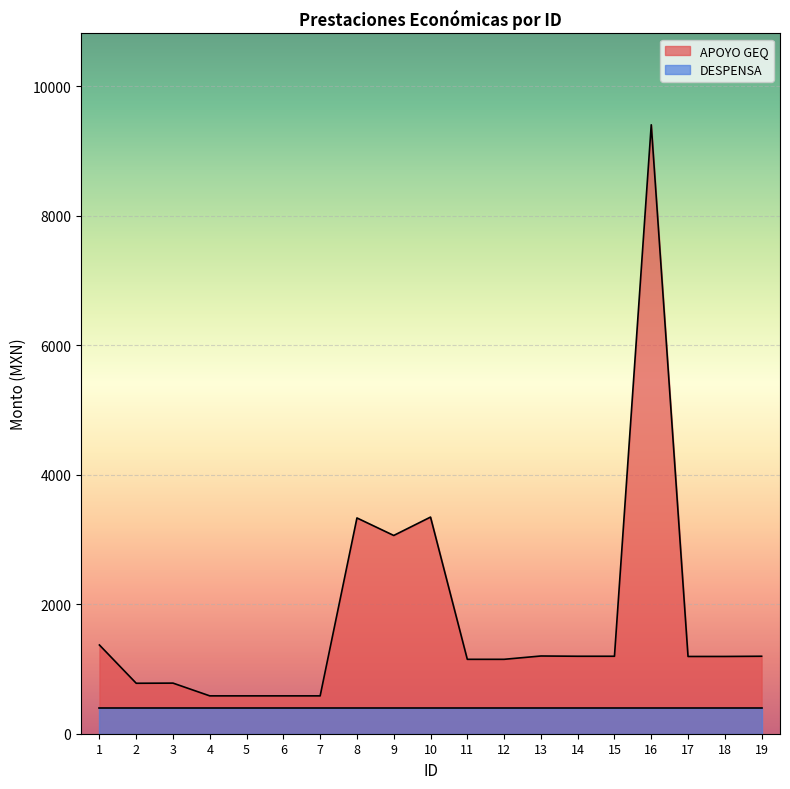

How many lines are shown in the chart?

2